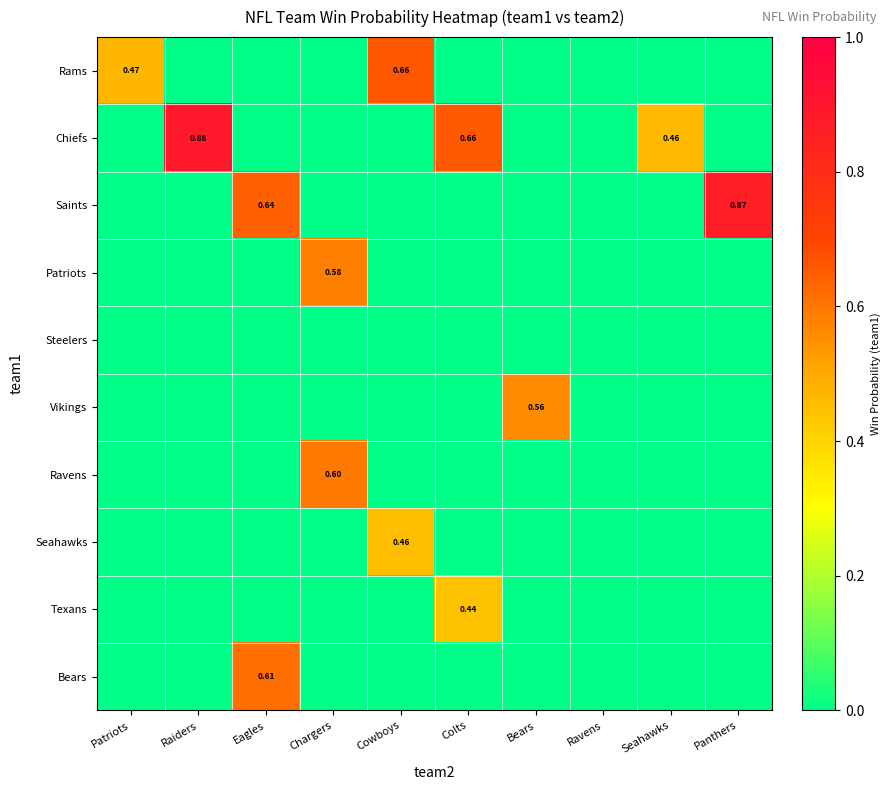

What is the highest value of the Patriots series?

0.6